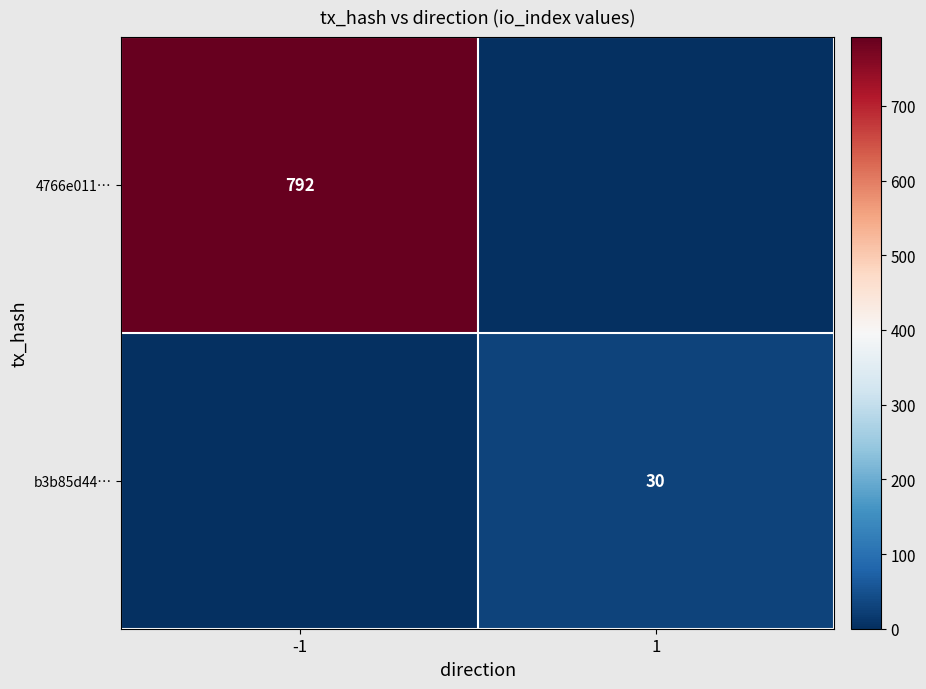

The b3b85d44… series shows 10 at 1. True or false?

False